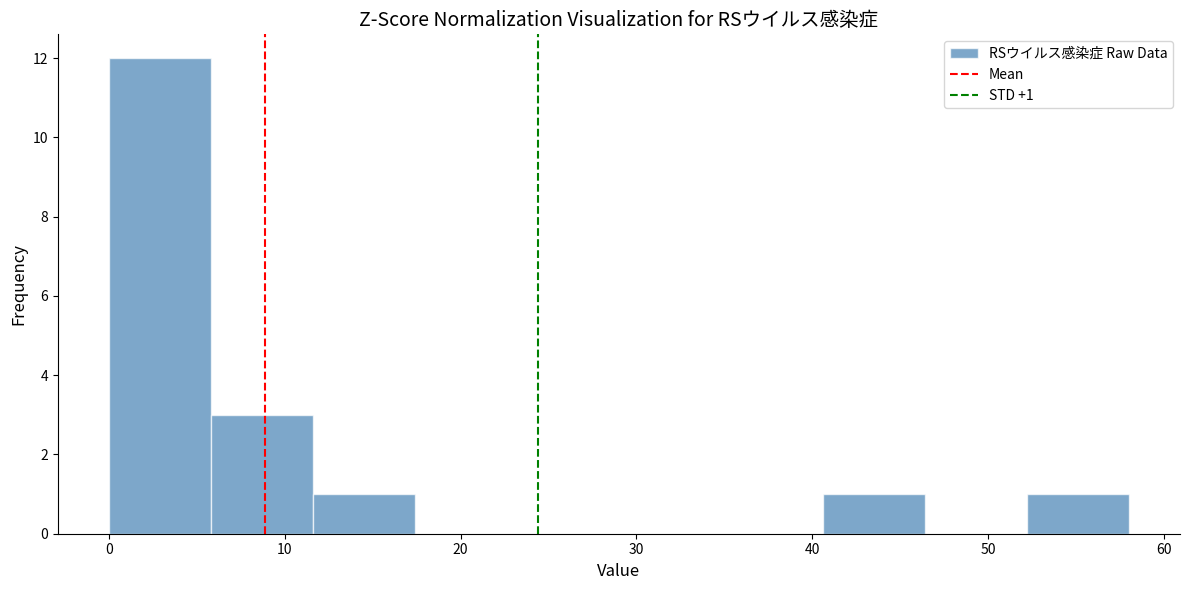

Over which range of the x-axis is the bar tallest?

0.0 to 5.8